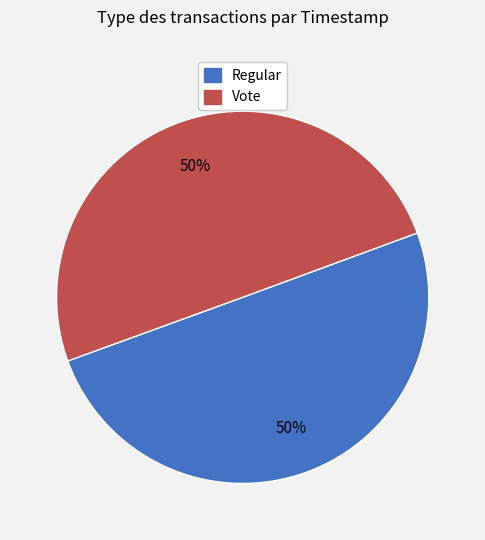

How many slices are in this pie chart?

2